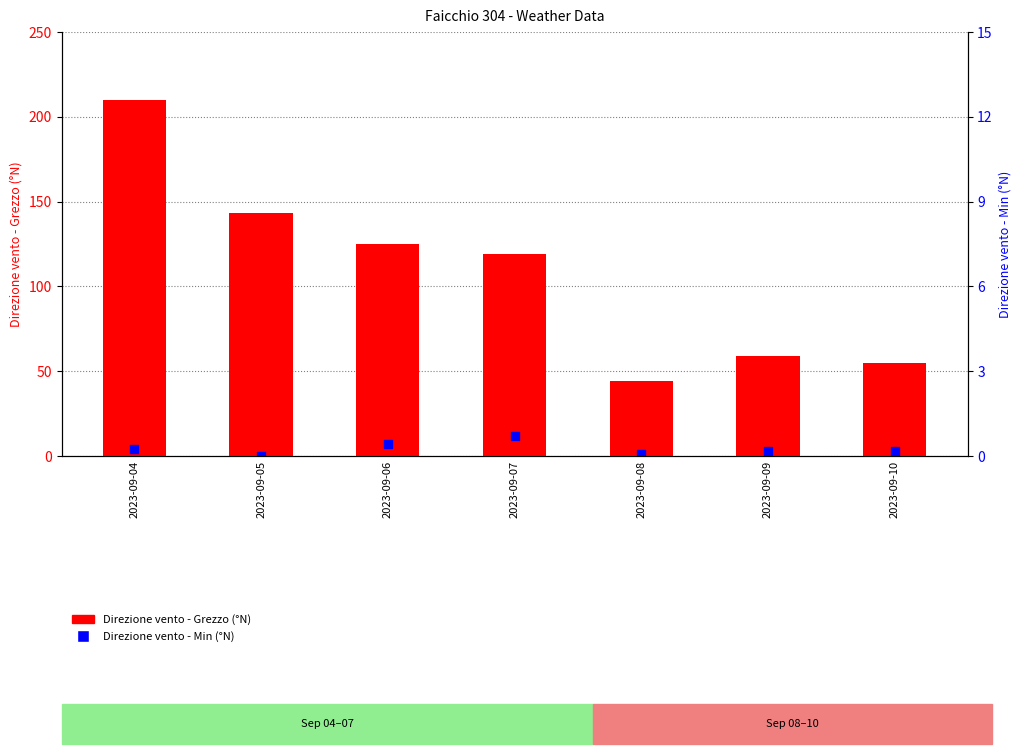

Which series reaches the maximum Y coordinate?

Direzione vento - Grezzo (°N)